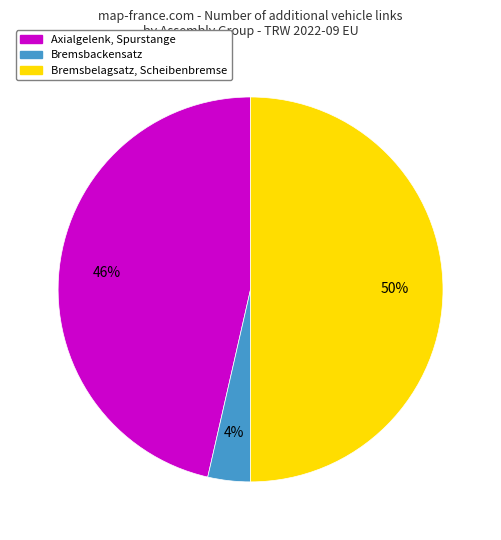

What percentage is the Bremsbackensatz slice, to the nearest percent?

4%